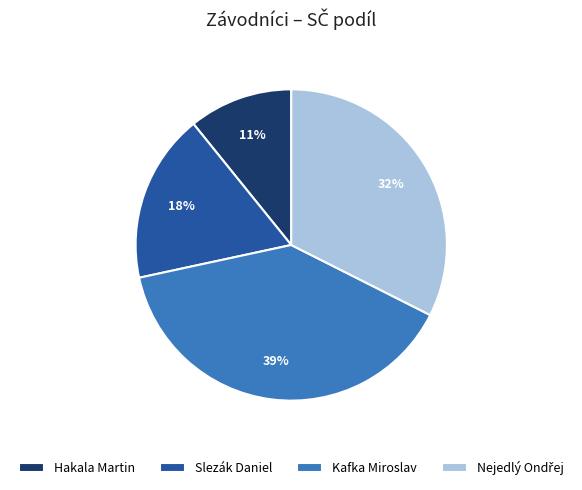

True or false: Kafka Miroslav accounts for 31% of the total.

False